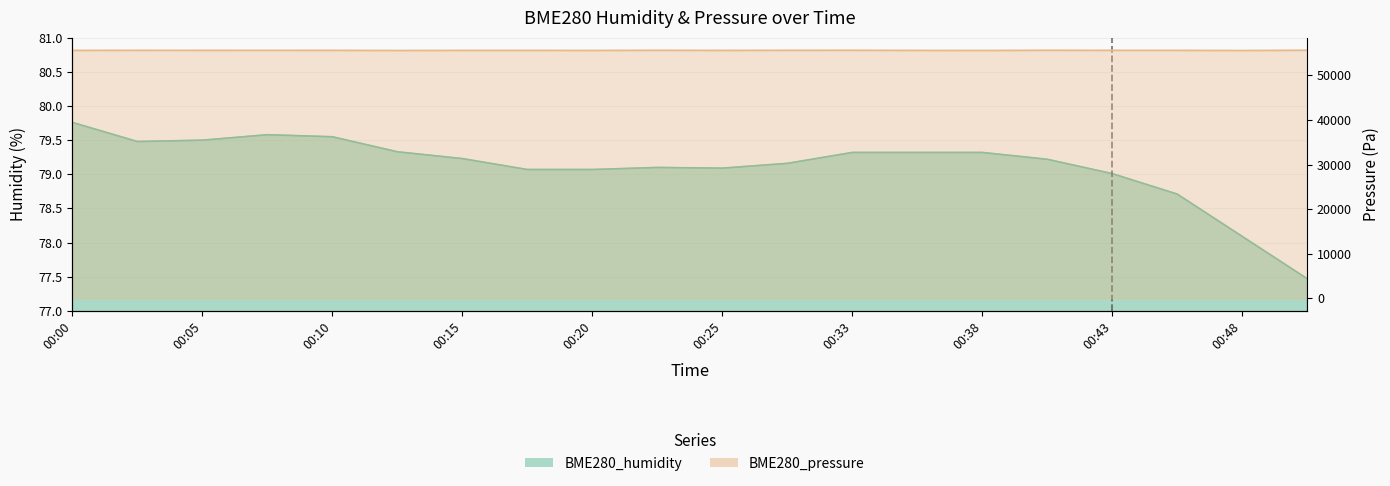

How many categories are shown in the chart?

20